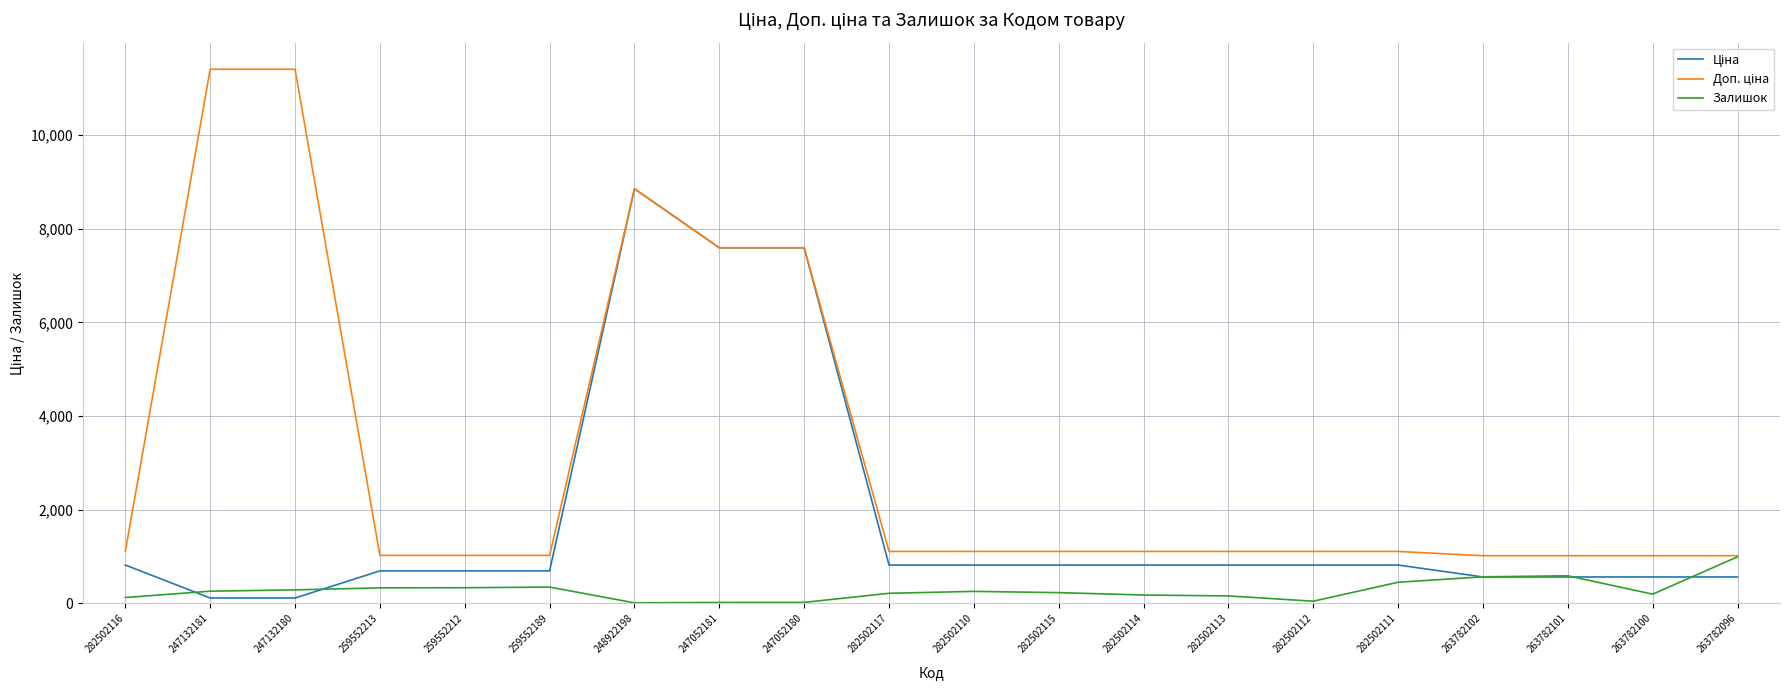

In Залишок, how many points are lower than both neighbors (excluding endpoints)?

3